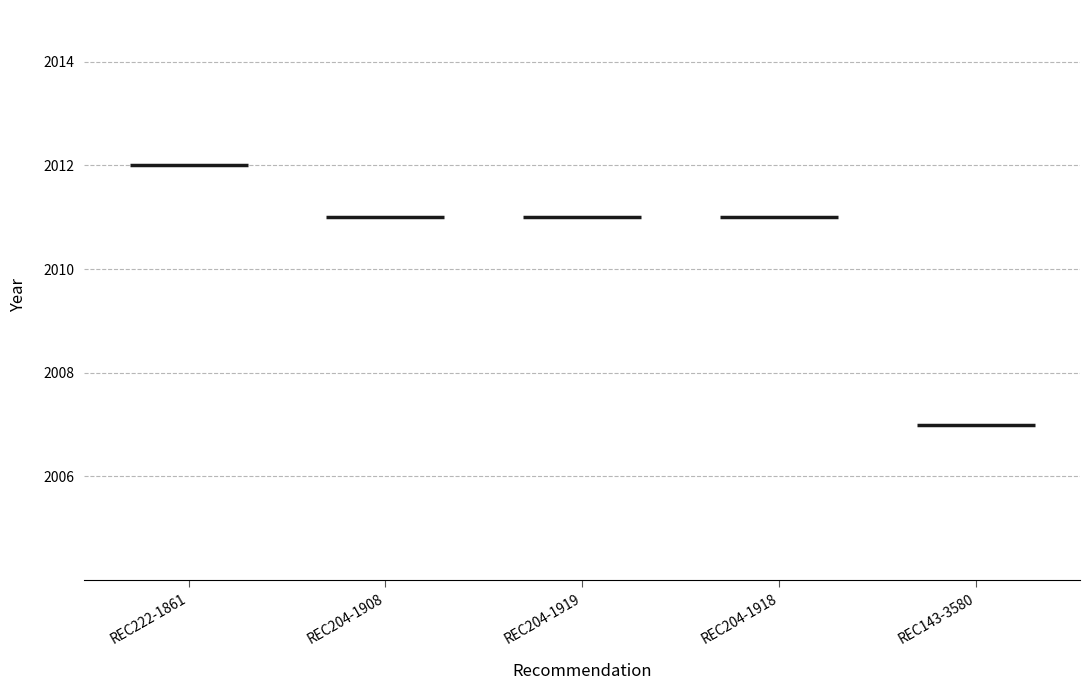

Reading left to right, what are all the values shown in this chart?

2012	2011	2011	2011	2007